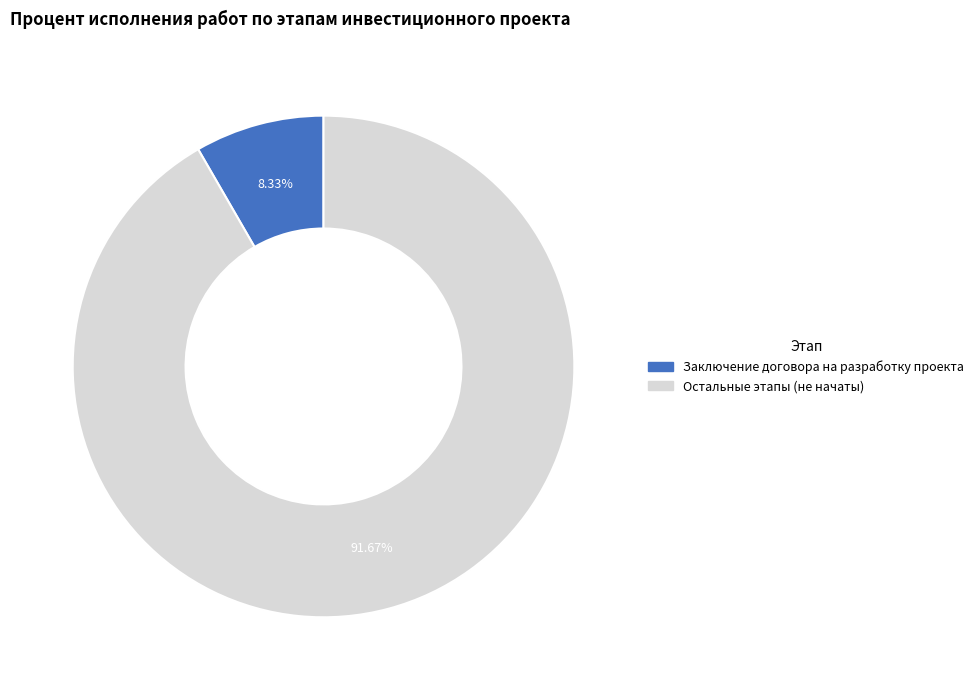

To the nearest percent, what is the average slice percentage?

50%